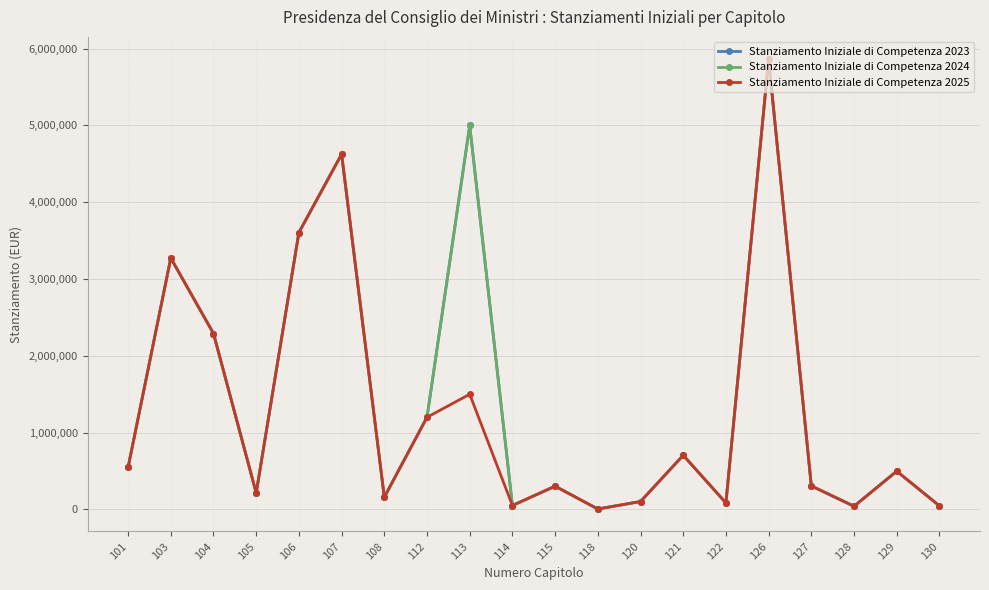

Is this an area chart (filled region under the line)?

No